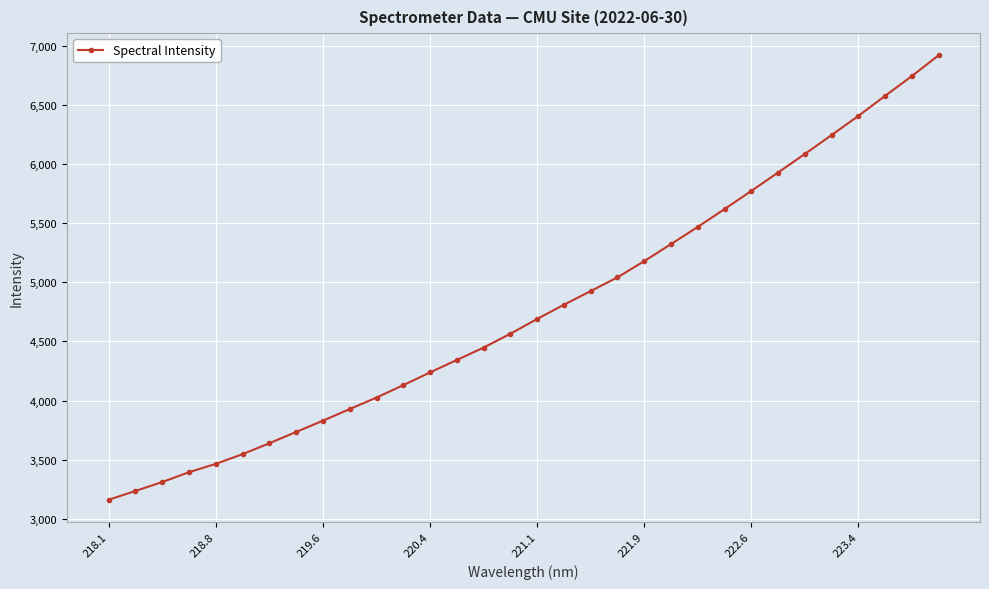

What is the value of the 27th point from the left?

6083.9